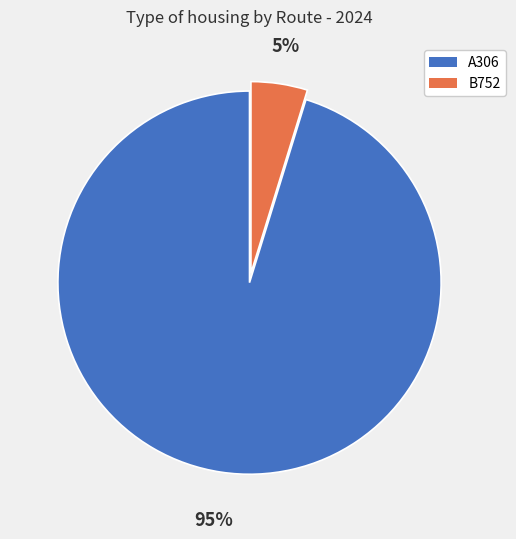

Count the number of slices in the pie.

2